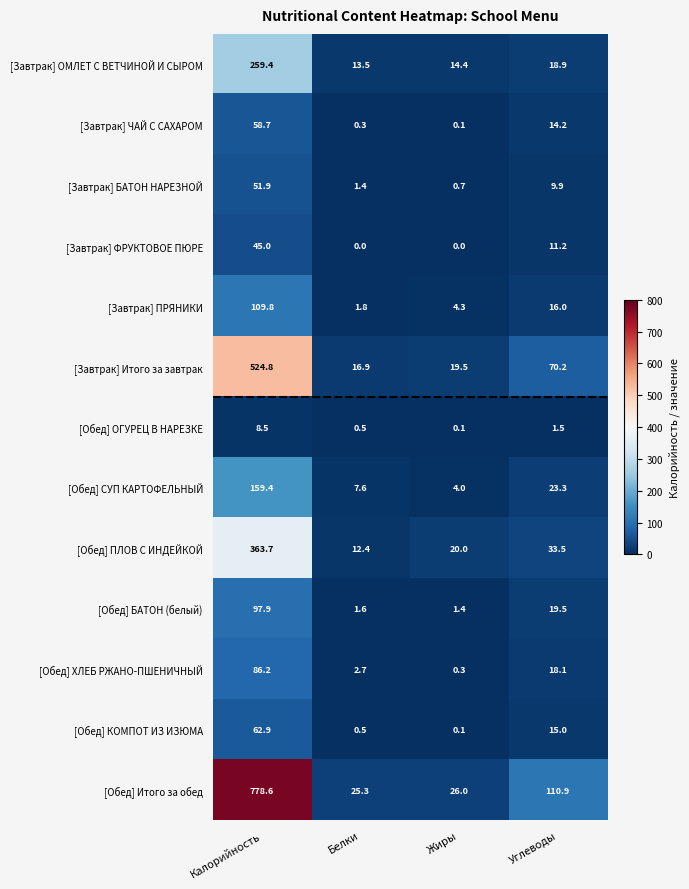

At which category does the chart reach its peak across all series?

Калорийность